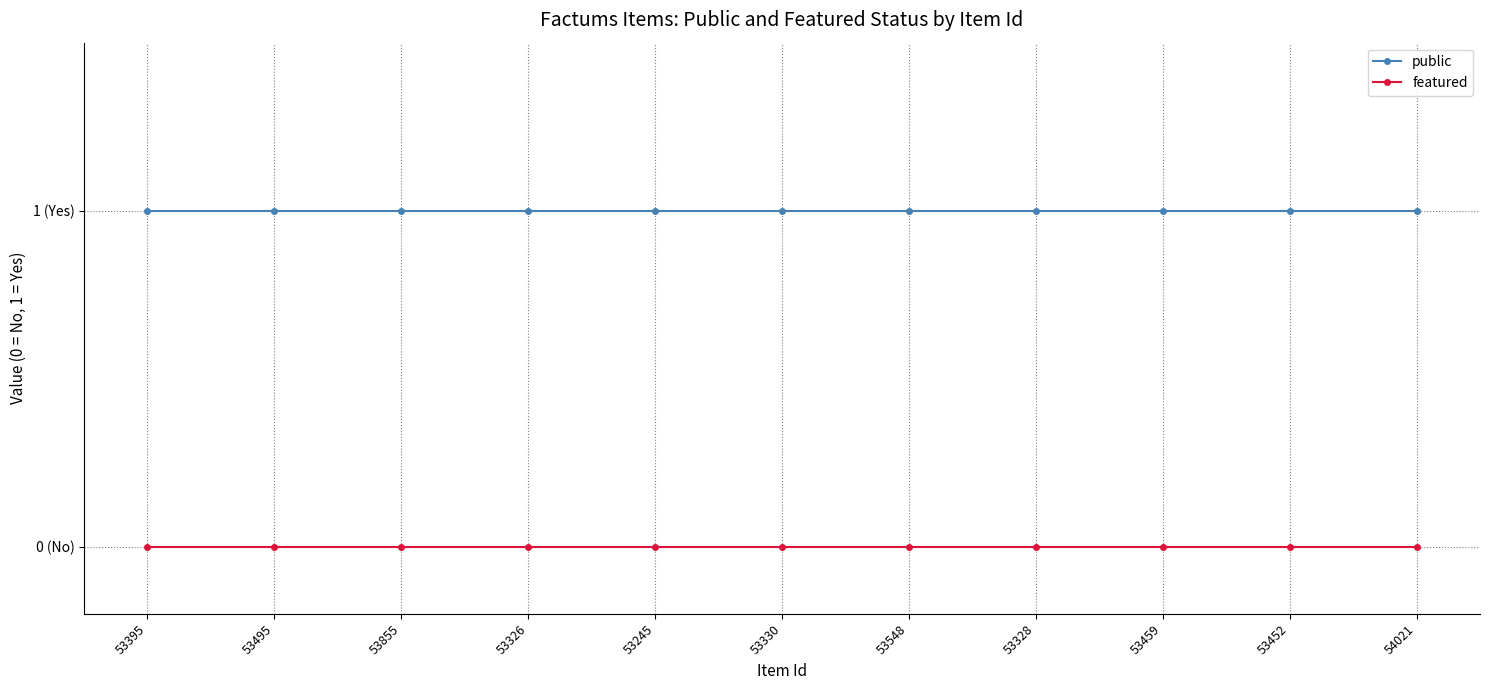

The value of public at 53452 is 1. True or false?

False